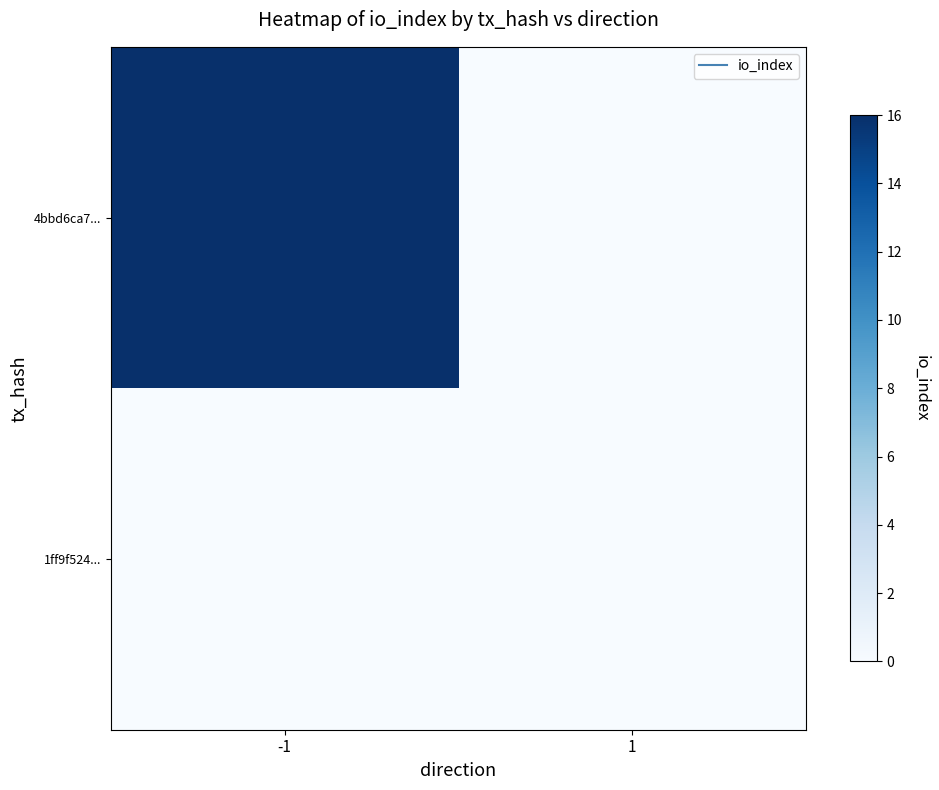

Reading left to right, list all the values displayed in this chart.

4bbd6ca7...: -1=16	1=0
1ff9f524...: -1=0	1=0